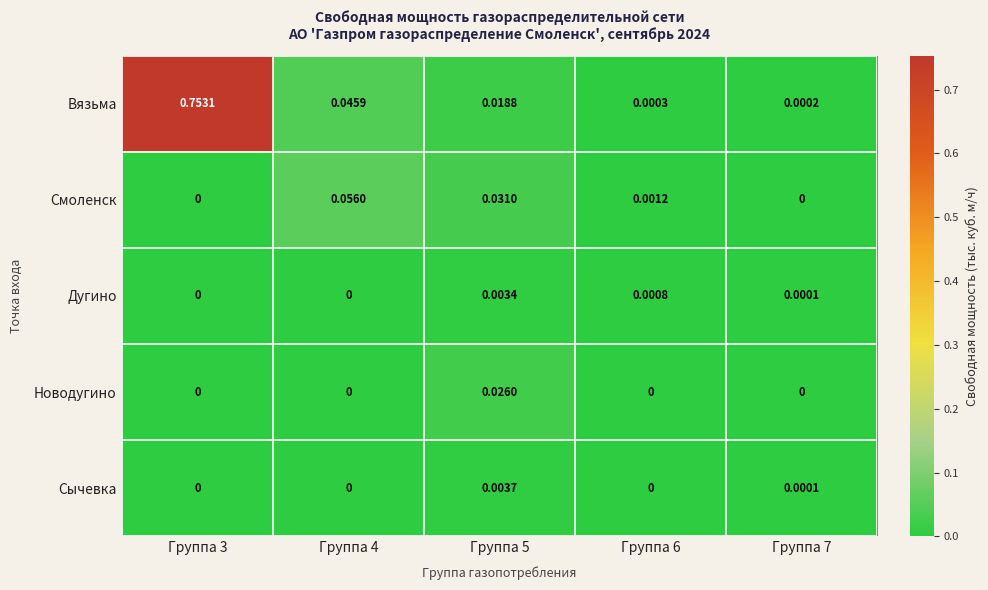

Which series has the widest spread of values?

Вязьма